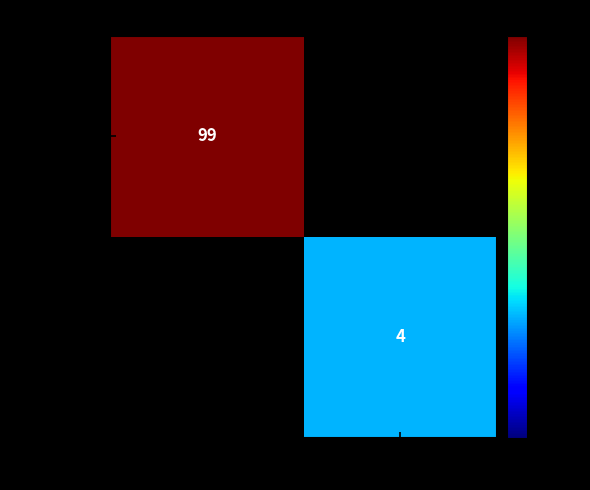

Is the value of 4688e211… at 1 greater than the value of 927c37bc… at -1?

No